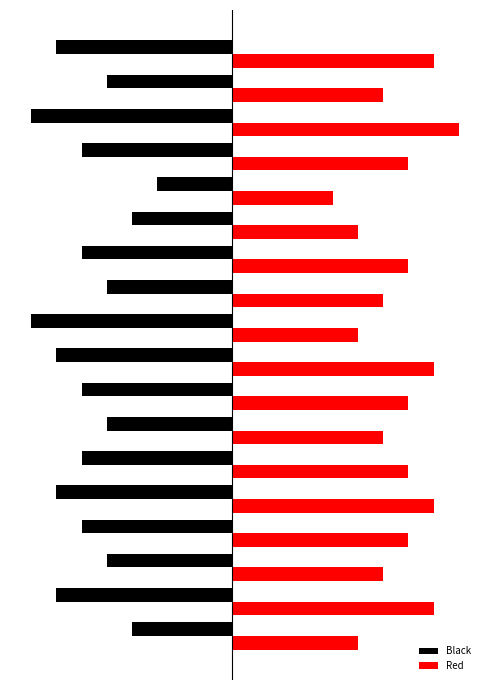

What are all the series names shown in the legend?

Black, Red